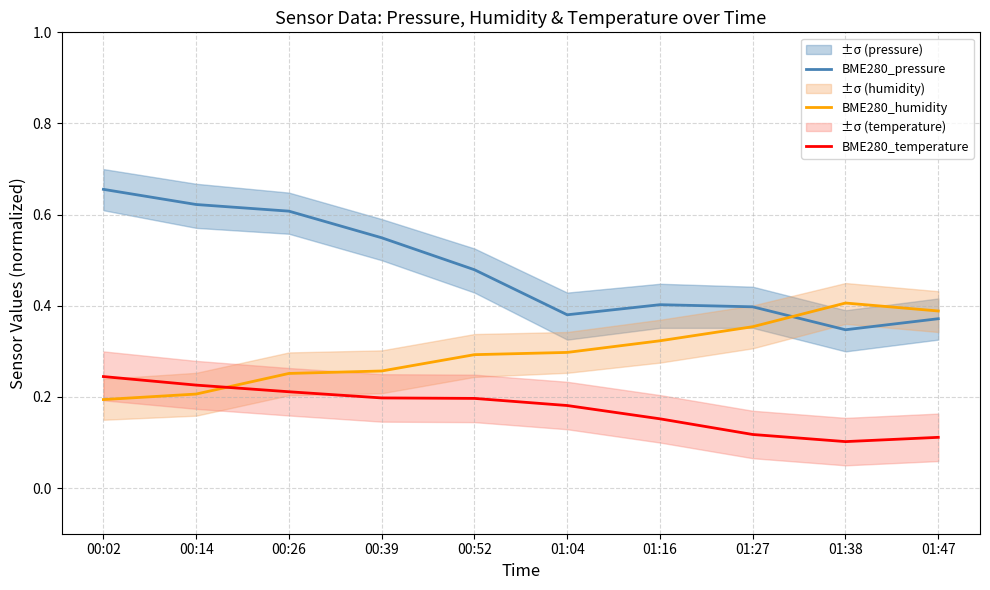

Where is BME280_humidity nearest to the value 0?

00:02